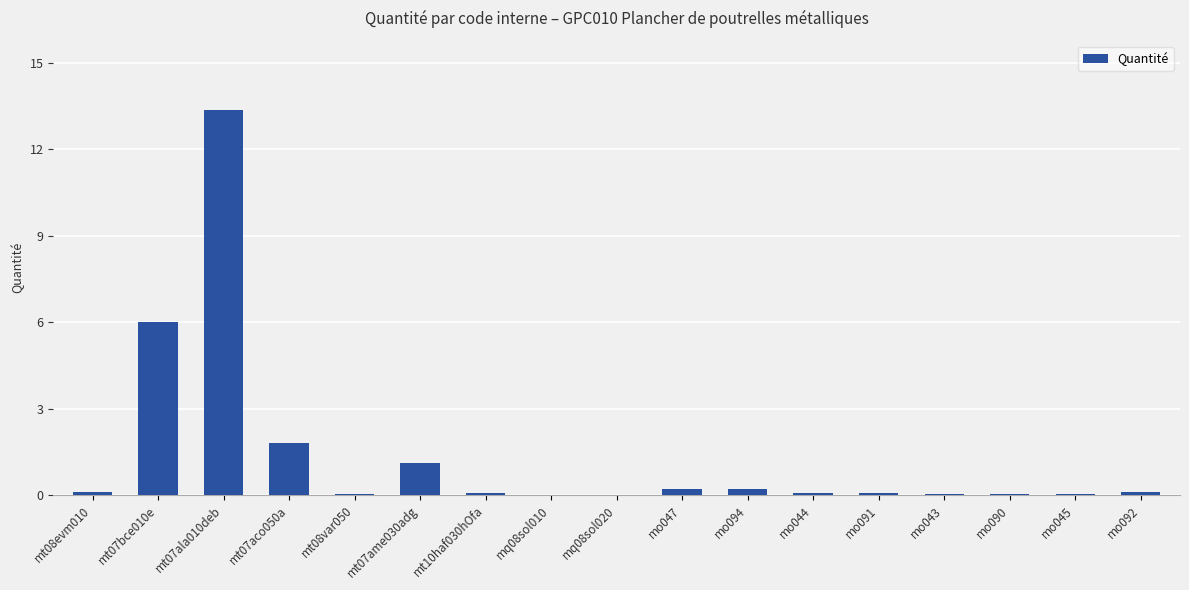

What is the sum of the values at mo044 and mo043?

0.1